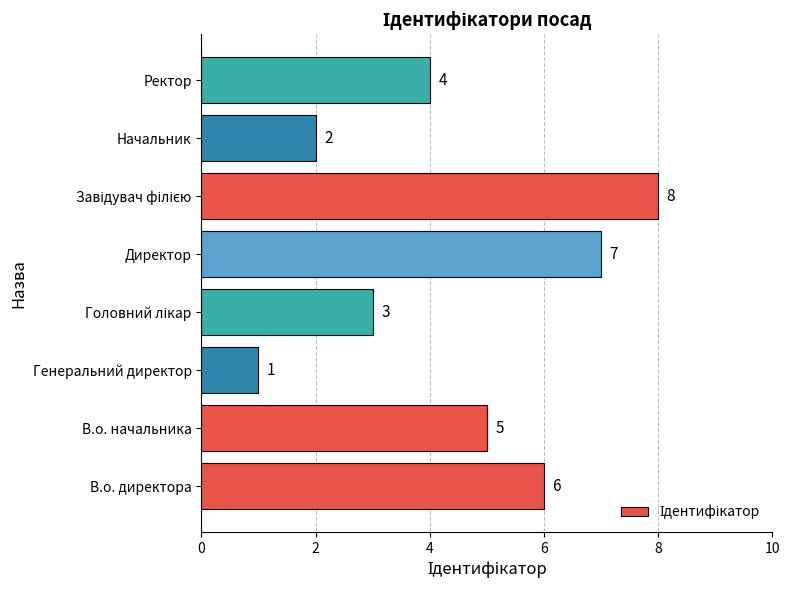

Is it true that the value at В.о. директора is 4?

False